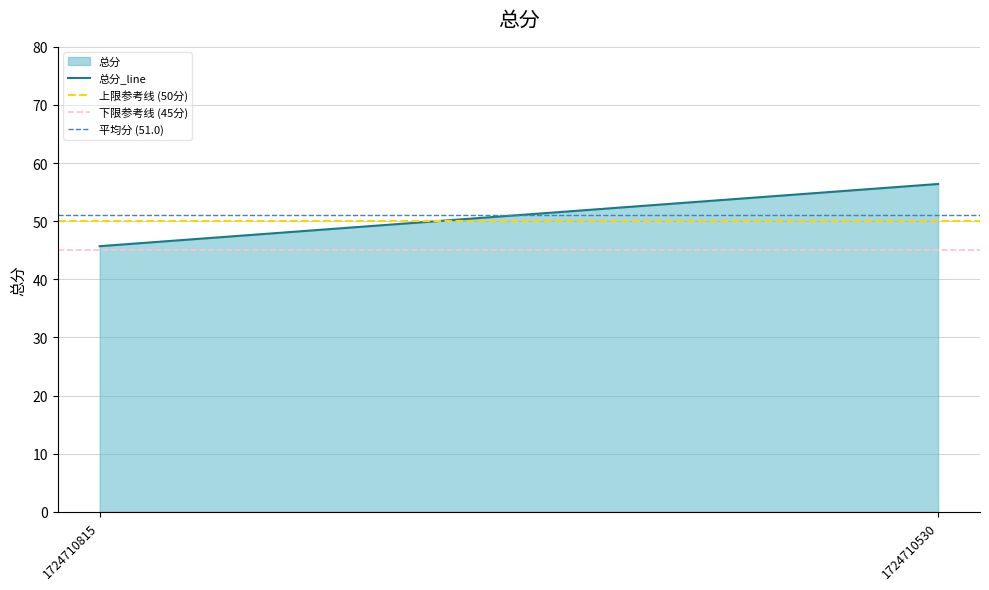

Rank the series by their maximum value, from lowest to highest.

下限参考线 (45分), 上限参考线 (50分), 平均分 (51.0), 总分_line